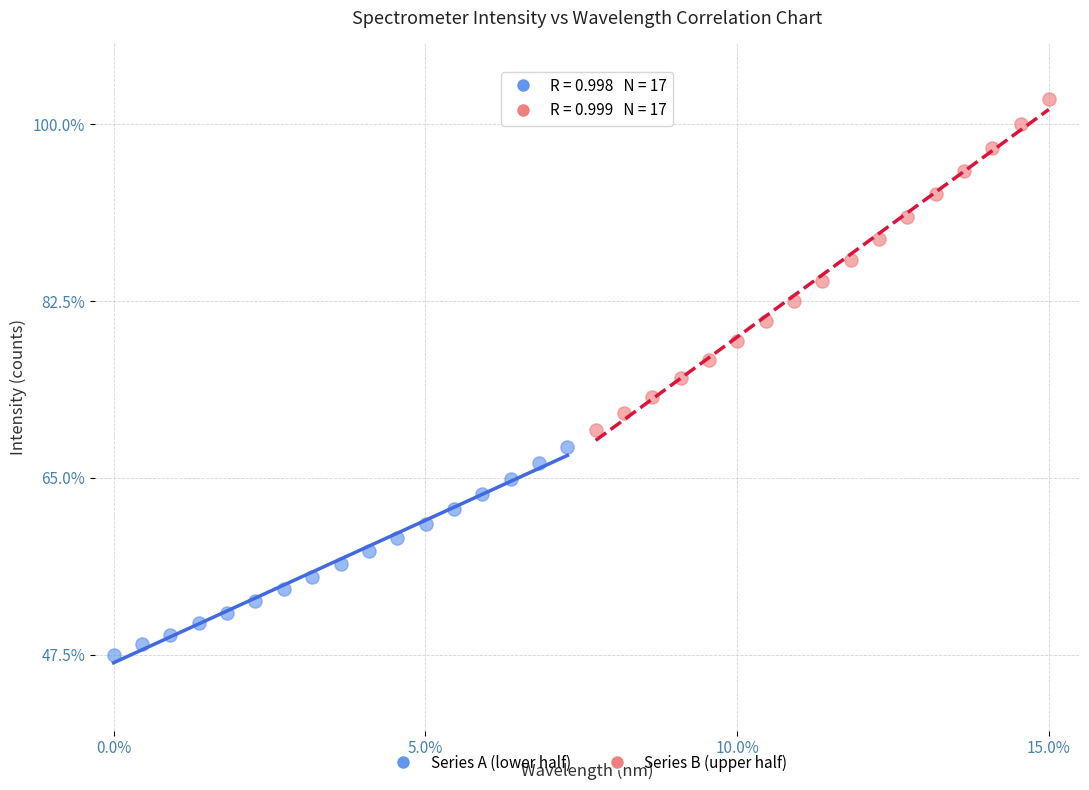

Which series contains the highest Y value?

Series B (upper half)